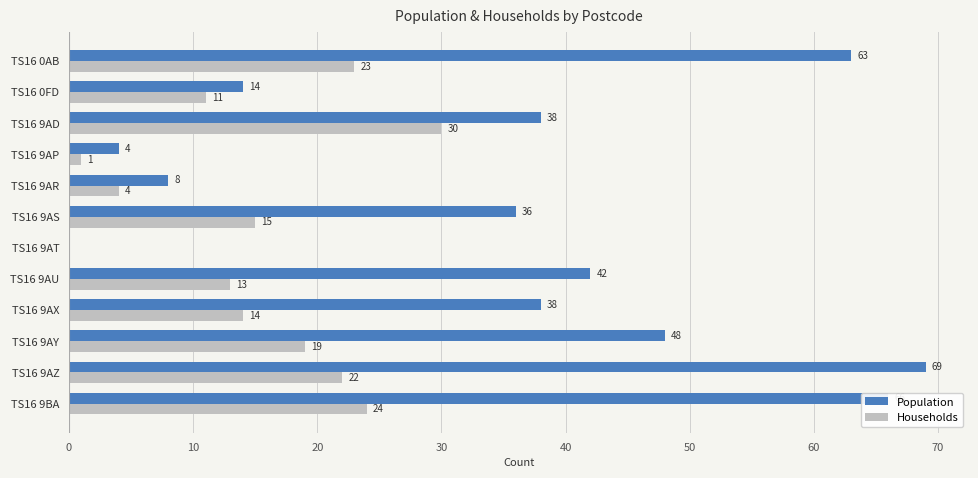

Which series has the largest total across all categories?

Population